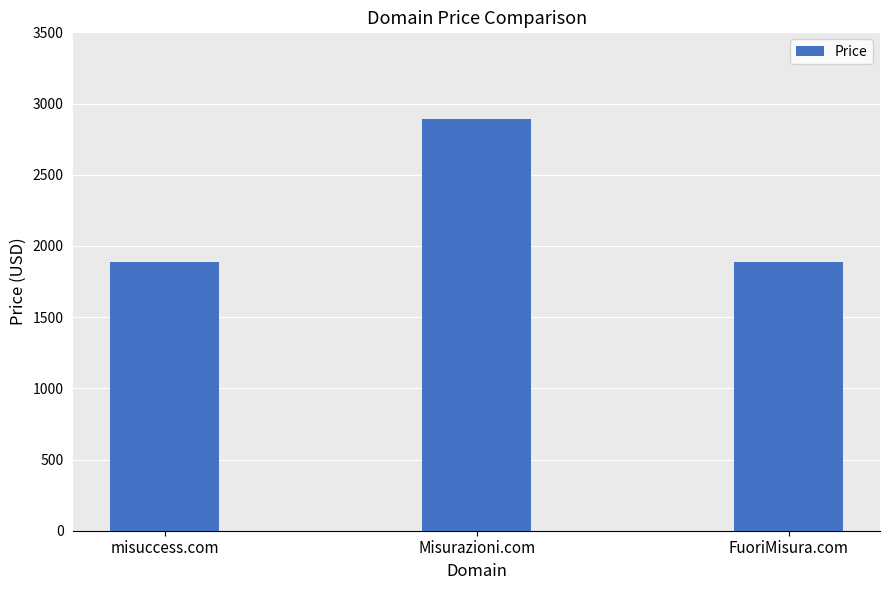

Reading right to left, what are all the values shown in this chart?

1888	2888	1888